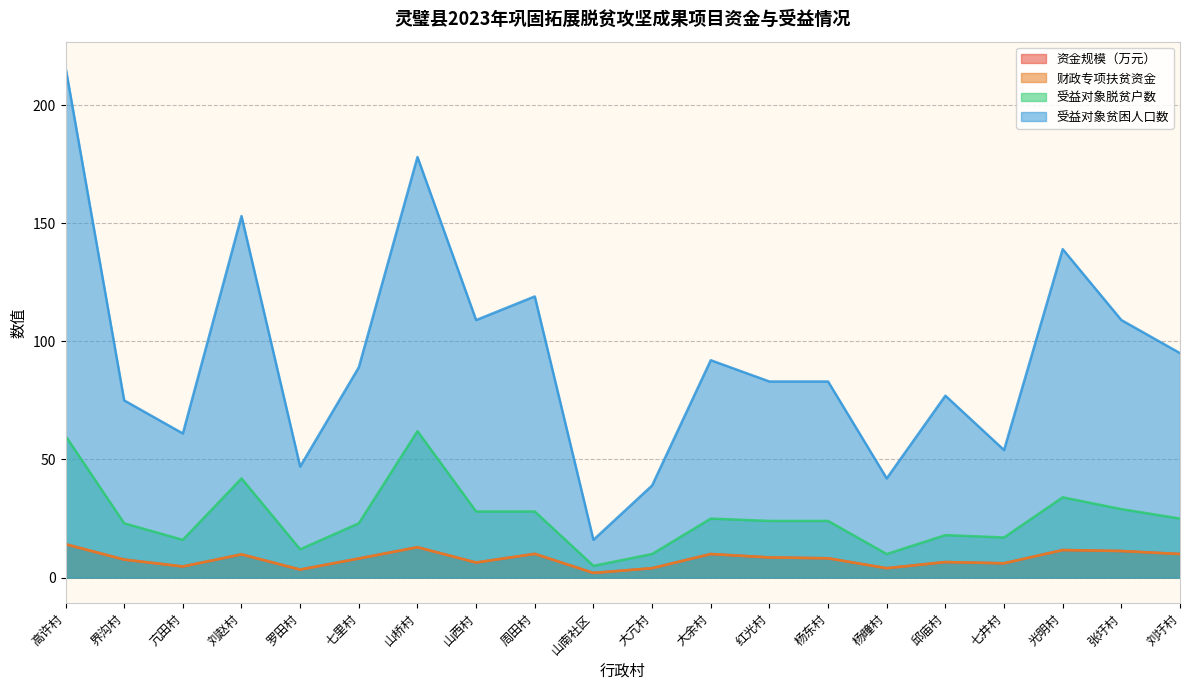

Is the value of 受益对象贫困人口数 at 界沟村 greater than the value of 财政专项扶贫资金 at 山西村?

Yes